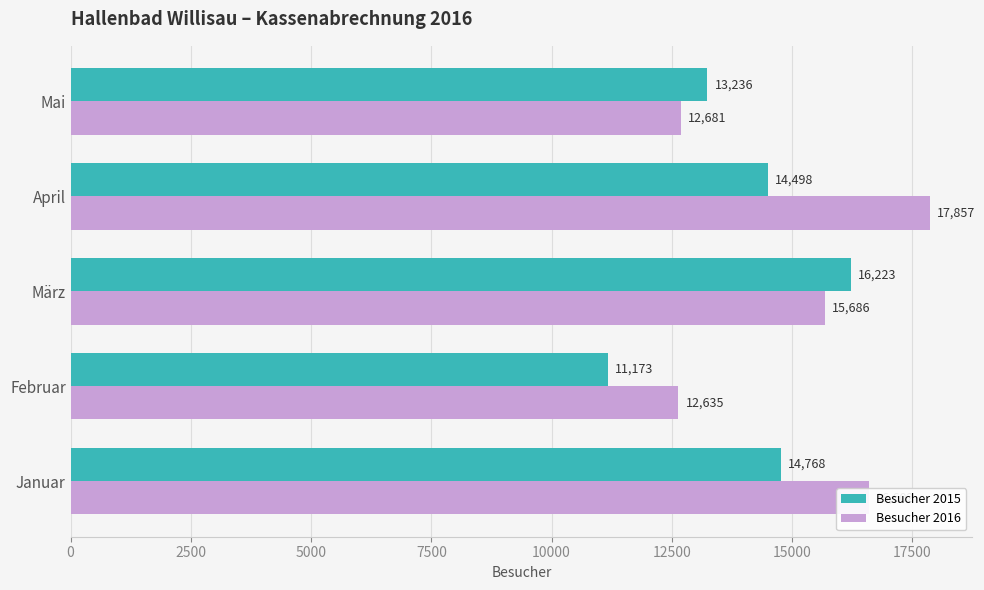

Which series has the largest range (max minus min)?

Besucher 2016